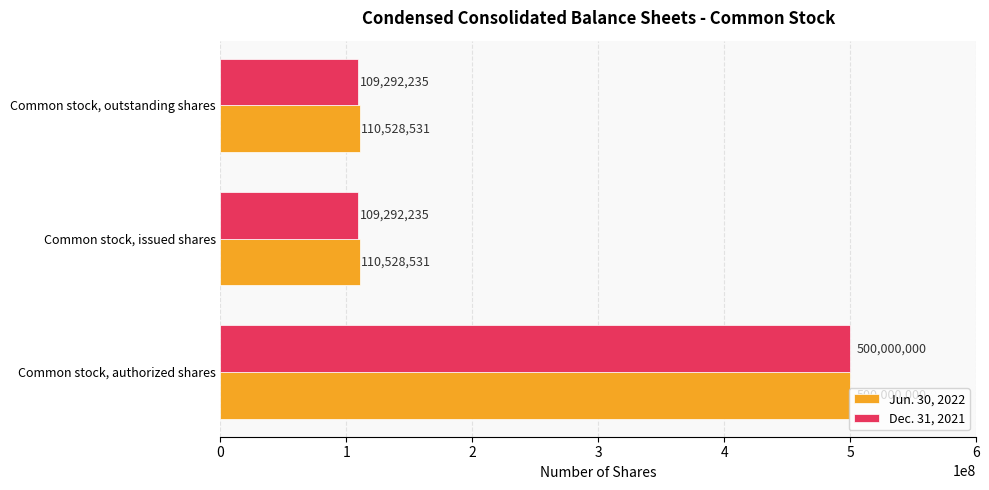

Which series has the largest total across all categories?

Jun. 30, 2022